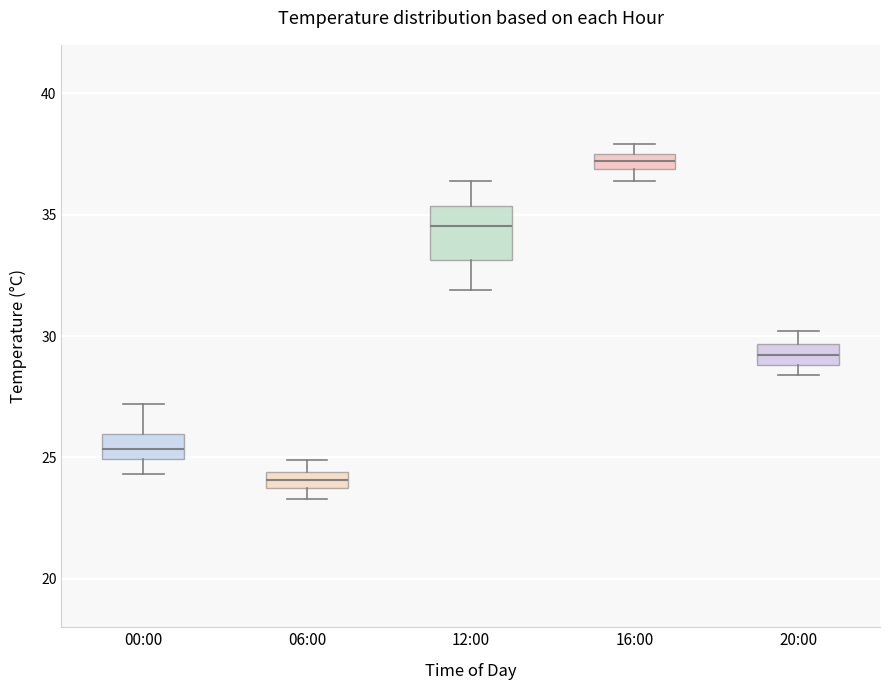

Which box is the tallest, from its lower edge to its upper edge?

12:00